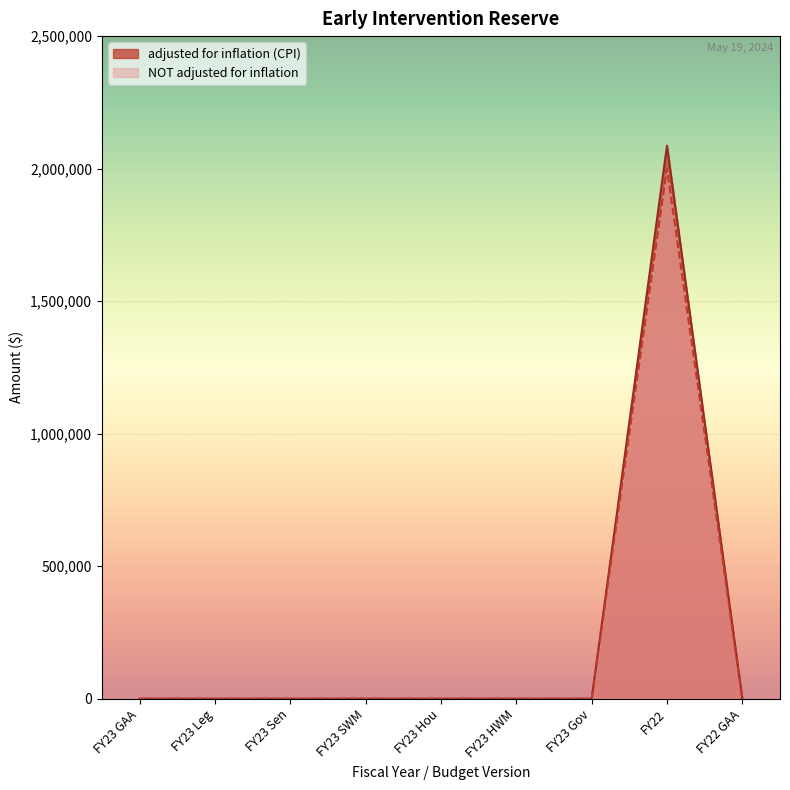

How many lines are shown in the chart?

2